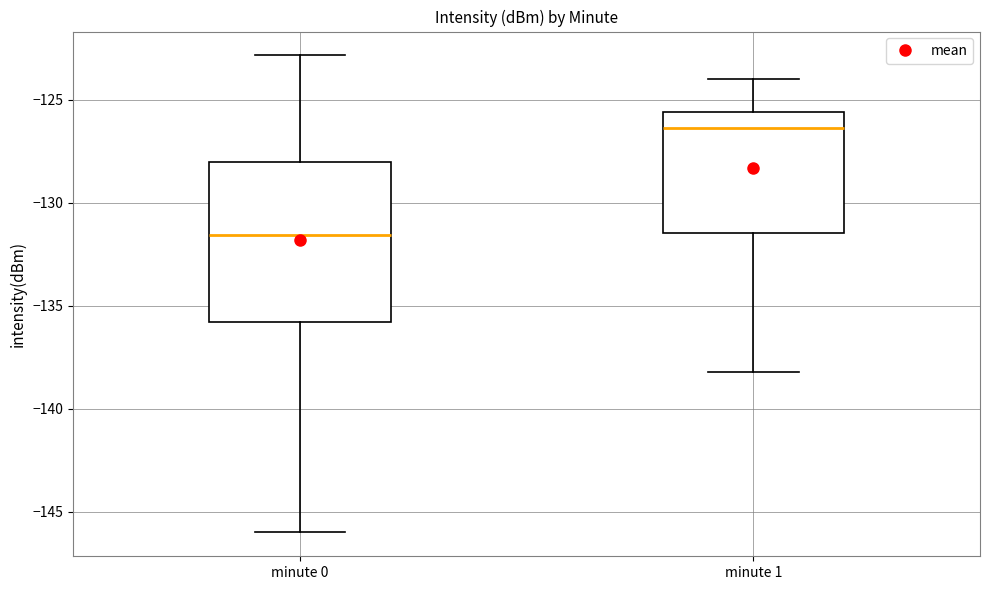

Which box has the lowest median line?

minute 0